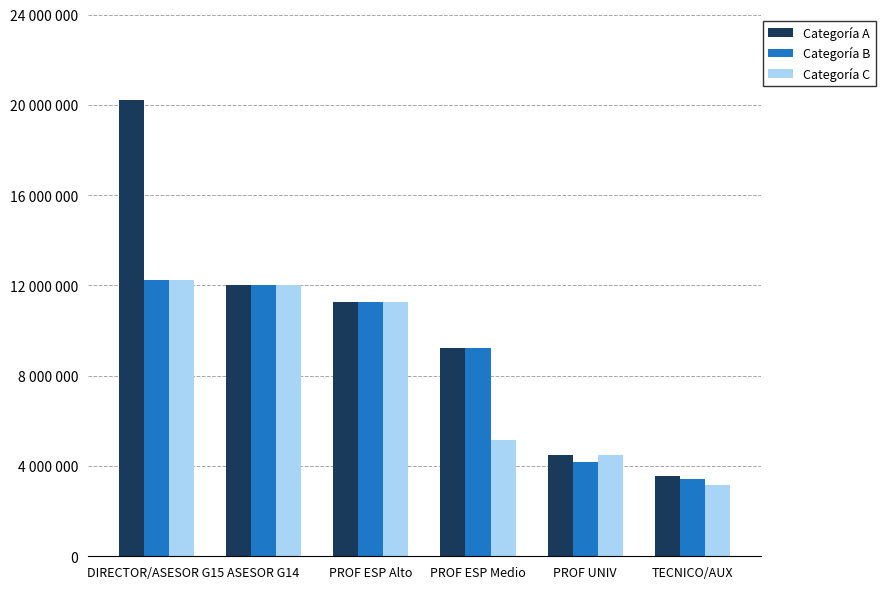

What is the value of the Categoría B bar at the 1st from the left?

12258871